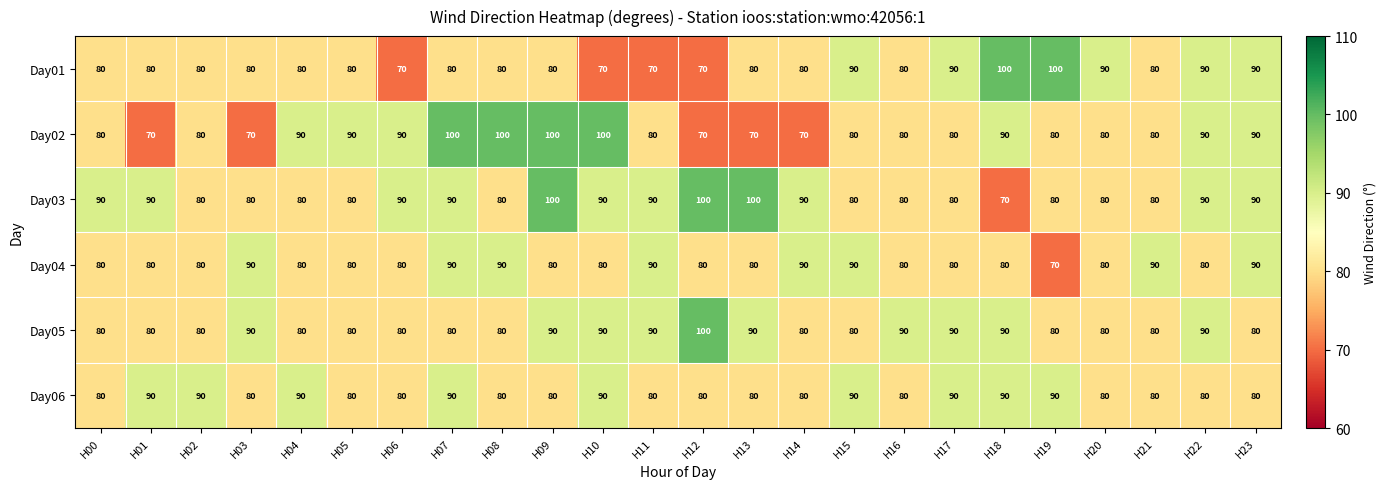

True or false: Day01 has a value of 80 at H02.

True